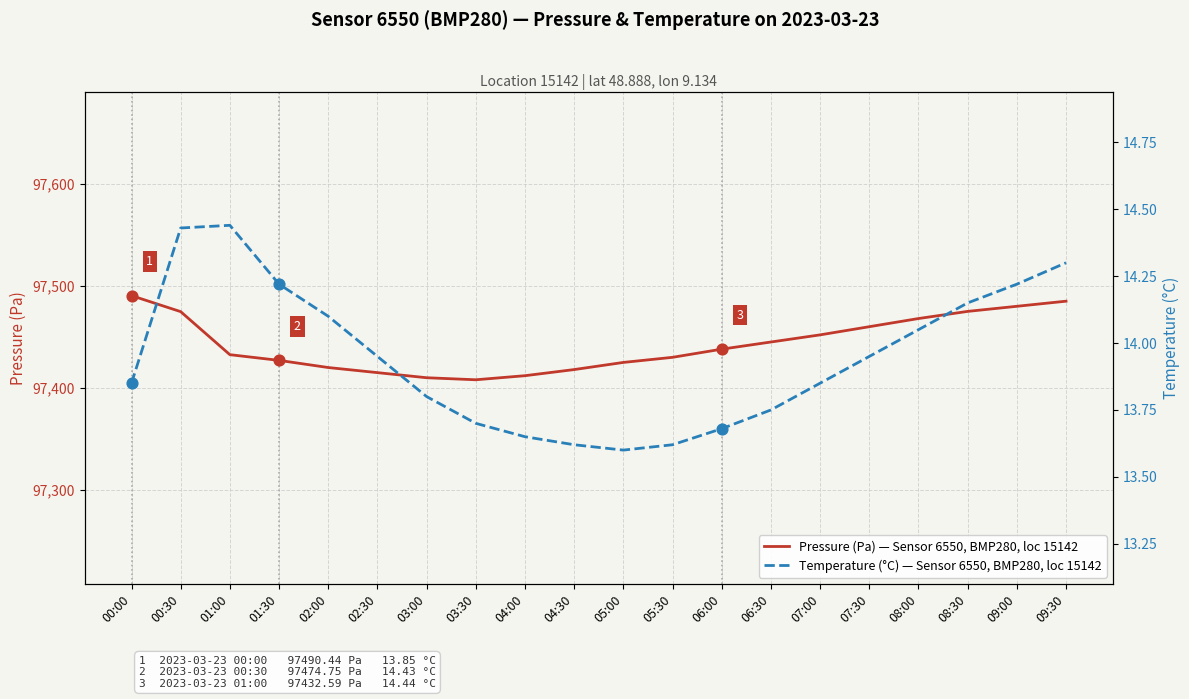

At which category is the sum across all series the highest?

00:00